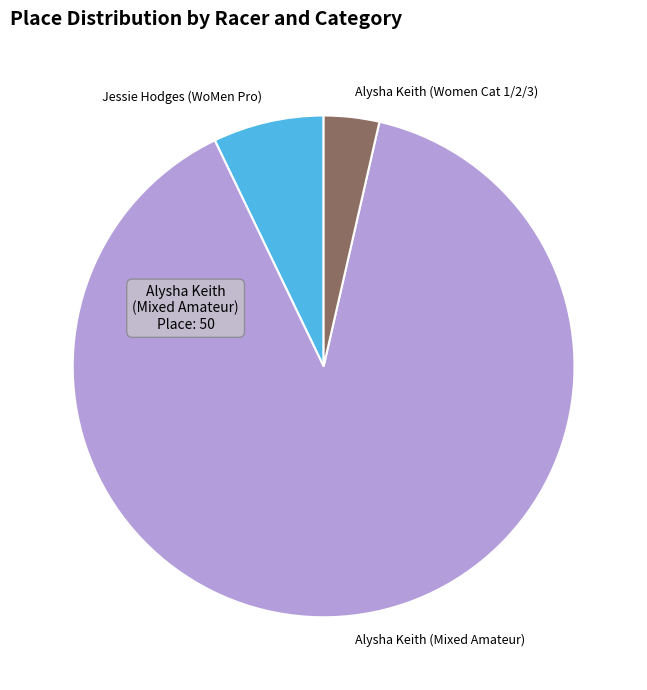

What is the largest slice in the pie chart?

Alysha Keith (Mixed Amateur)